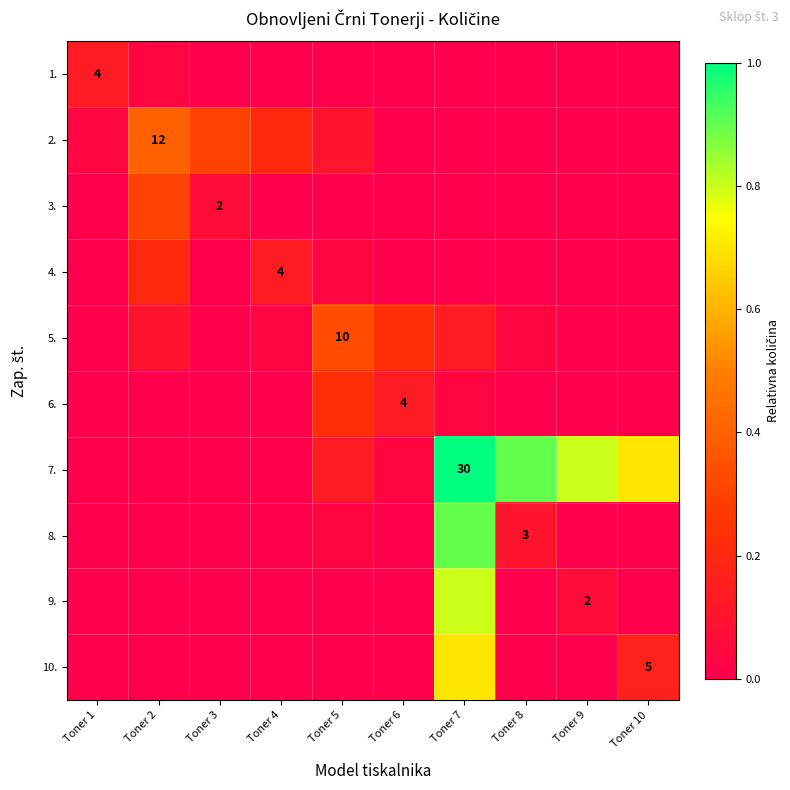

The 8. series shows -0.5 at Toner 6. True or false?

False